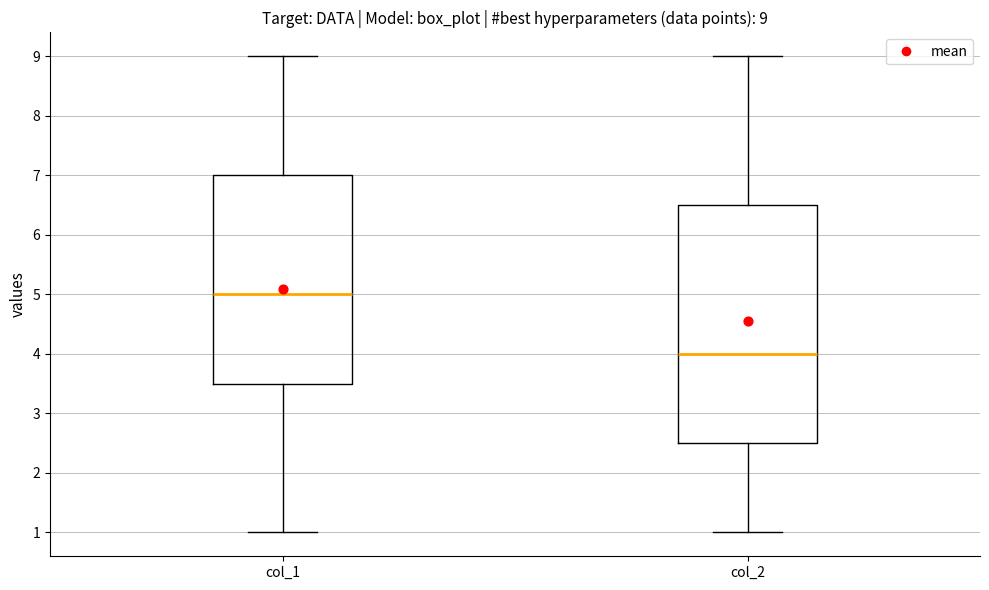

Comparing the boxes themselves (not the whiskers), which one is the tallest?

col_2